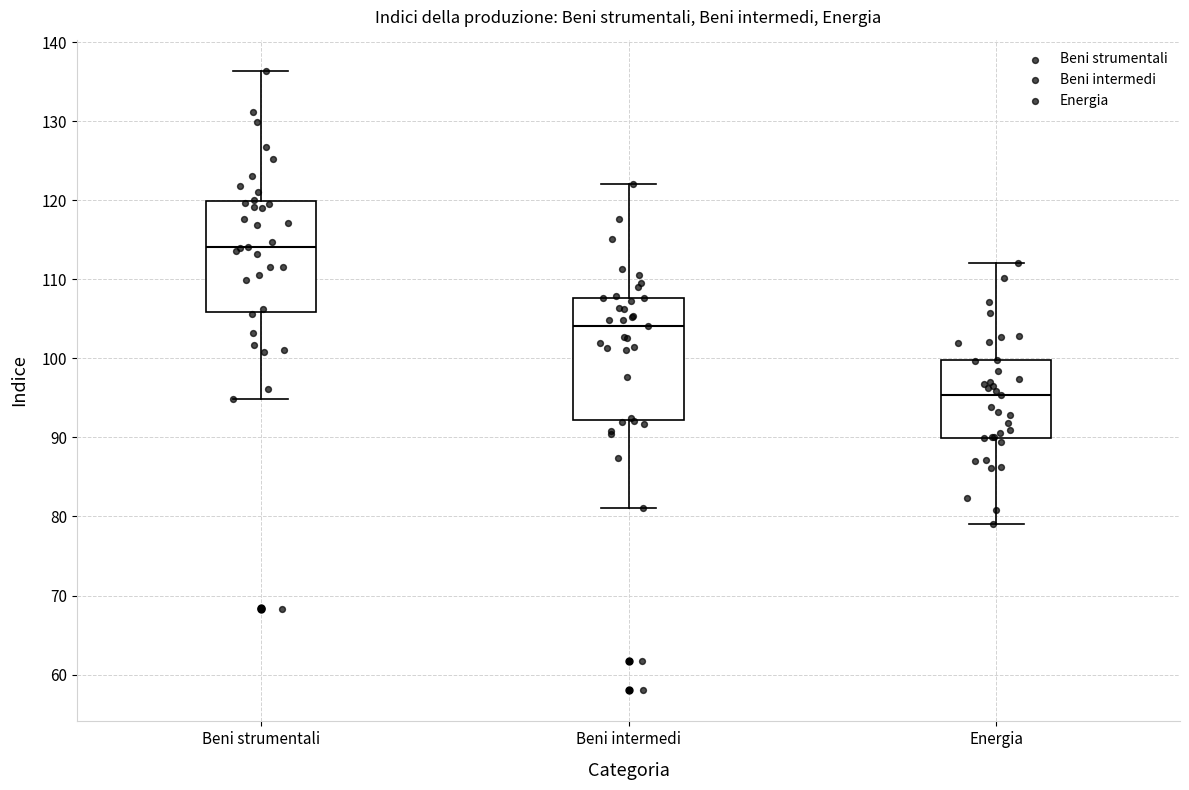

Reading left to right, read every box against the y-axis: the position of its median line, the range the box covers, and the ends of its whiskers. The values are not printed on the chart, so give them approximately, as read against the axis.

Beni strumentali: median 114, box 106 to 120, whiskers 95 to 136
Beni intermedi: median 104, box 92 to 108, whiskers 81 to 122
Energia: median 95, box 90 to 100, whiskers 79 to 112